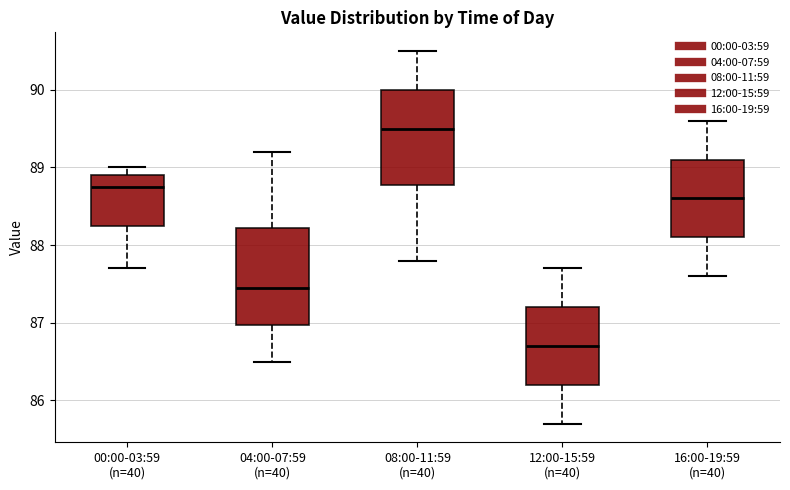

Reading left to right, read every box against the y-axis: the position of its median line, the range the box covers, and the ends of its whiskers. The values are not printed on the chart, so give them approximately, as read against the axis.

00:00-03:59 (n=40): median 88.8, box 88.3 to 88.9, whiskers 87.7 to 89.0
04:00-07:59 (n=40): median 87.5, box 87.0 to 88.2, whiskers 86.5 to 89.2
08:00-11:59 (n=40): median 89.5, box 88.8 to 90.0, whiskers 87.8 to 90.5
12:00-15:59 (n=40): median 86.7, box 86.2 to 87.2, whiskers 85.7 to 87.7
16:00-19:59 (n=40): median 88.6, box 88.1 to 89.1, whiskers 87.6 to 89.6